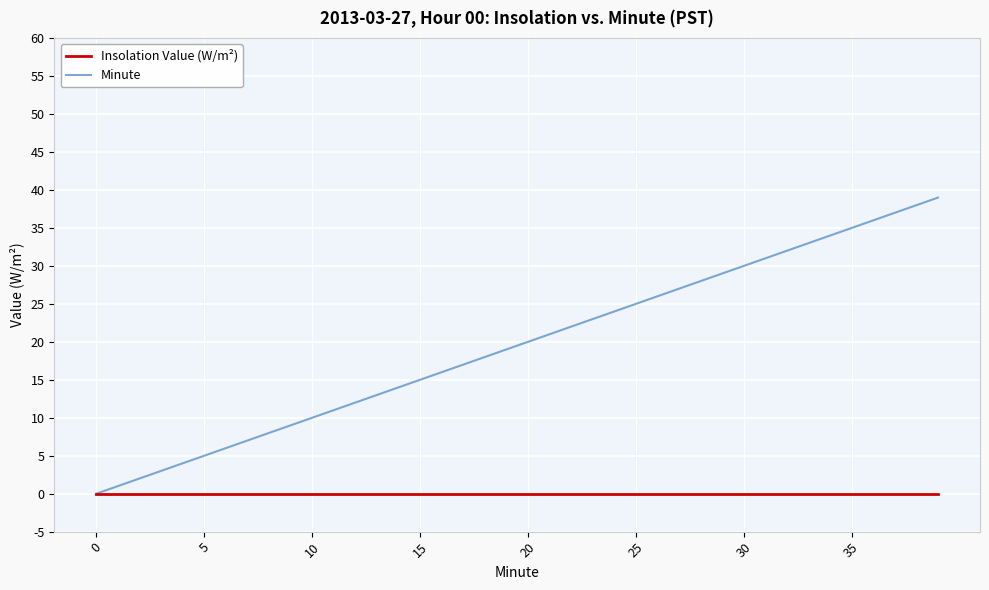

Which series has the largest range (max minus min)?

Minute